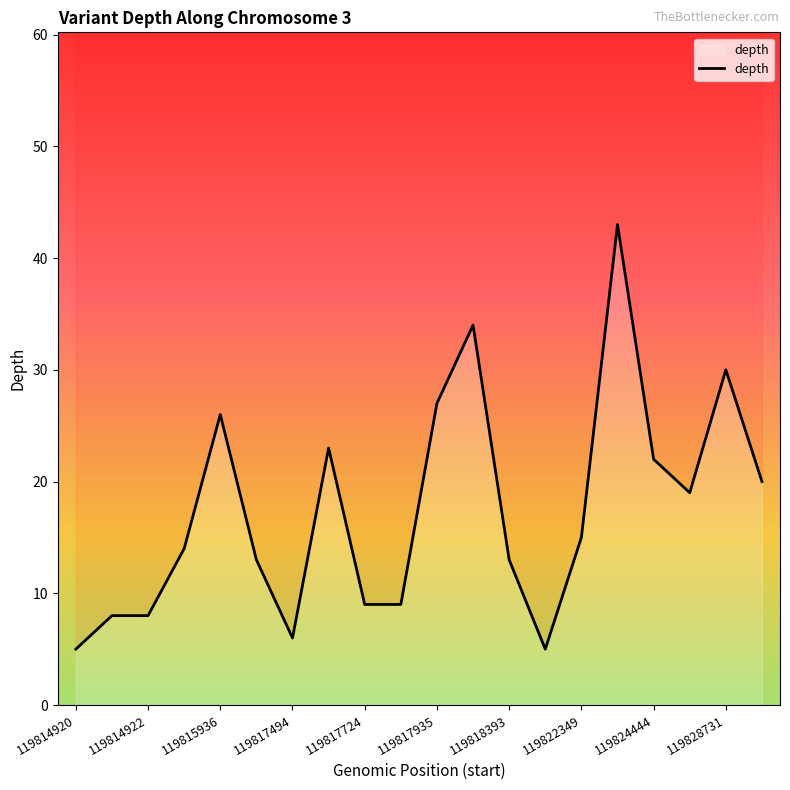

The value at 119828731 is 30. True or false?

True